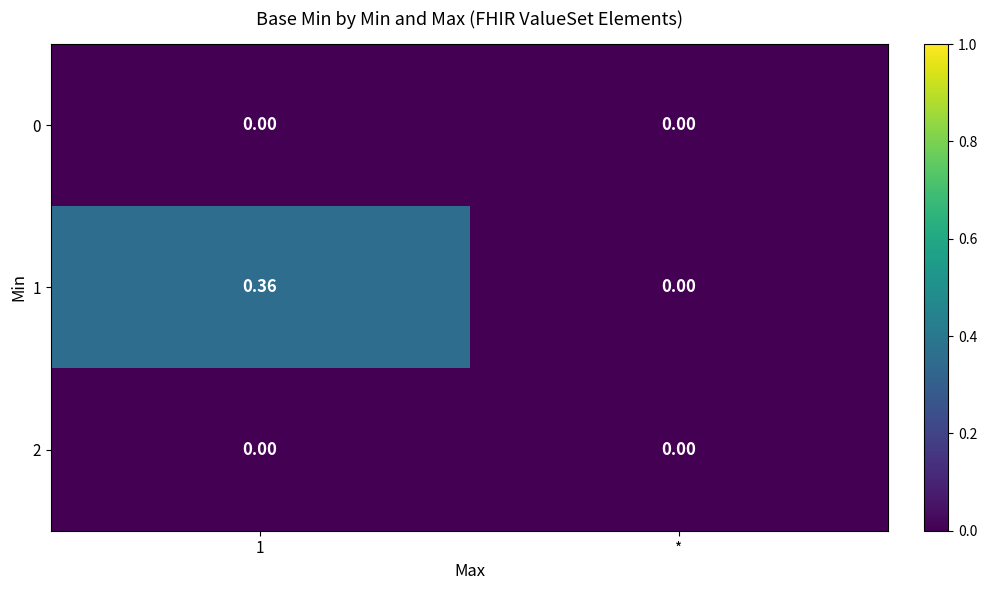

At which label is 1 closest to 0?

*